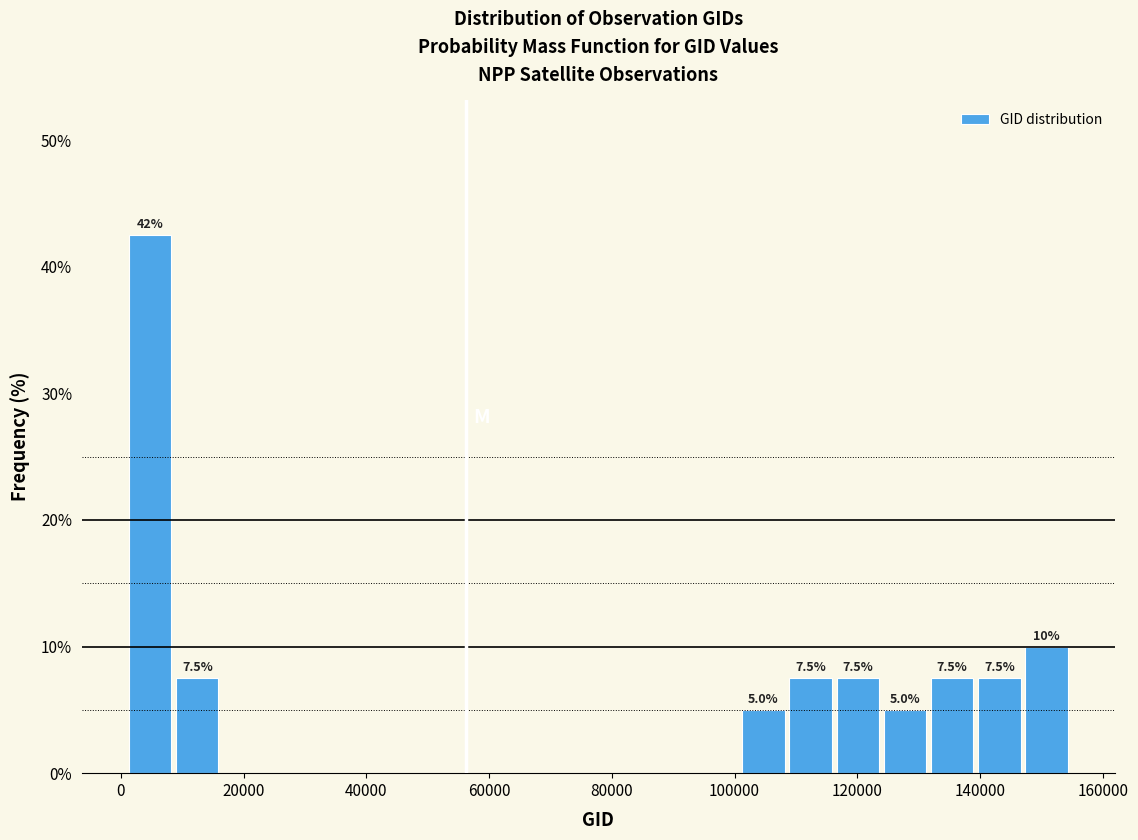

Around what value on the x-axis is the tallest bar? Give the approximate position of its centre, as read against the axis.

4000